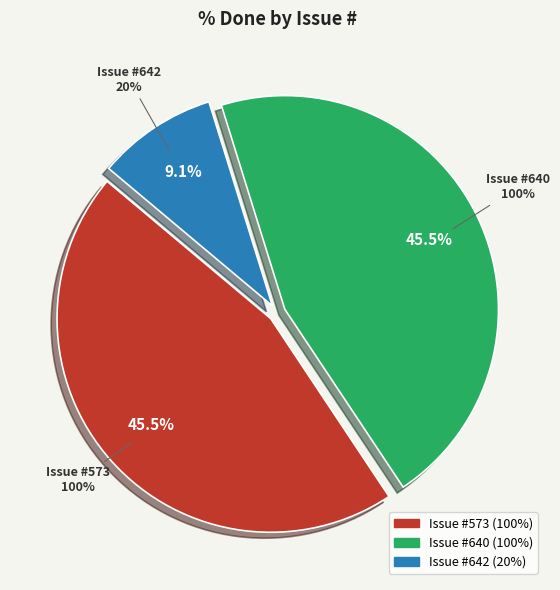

The 640 slice represents 45% of the pie. True or false?

True